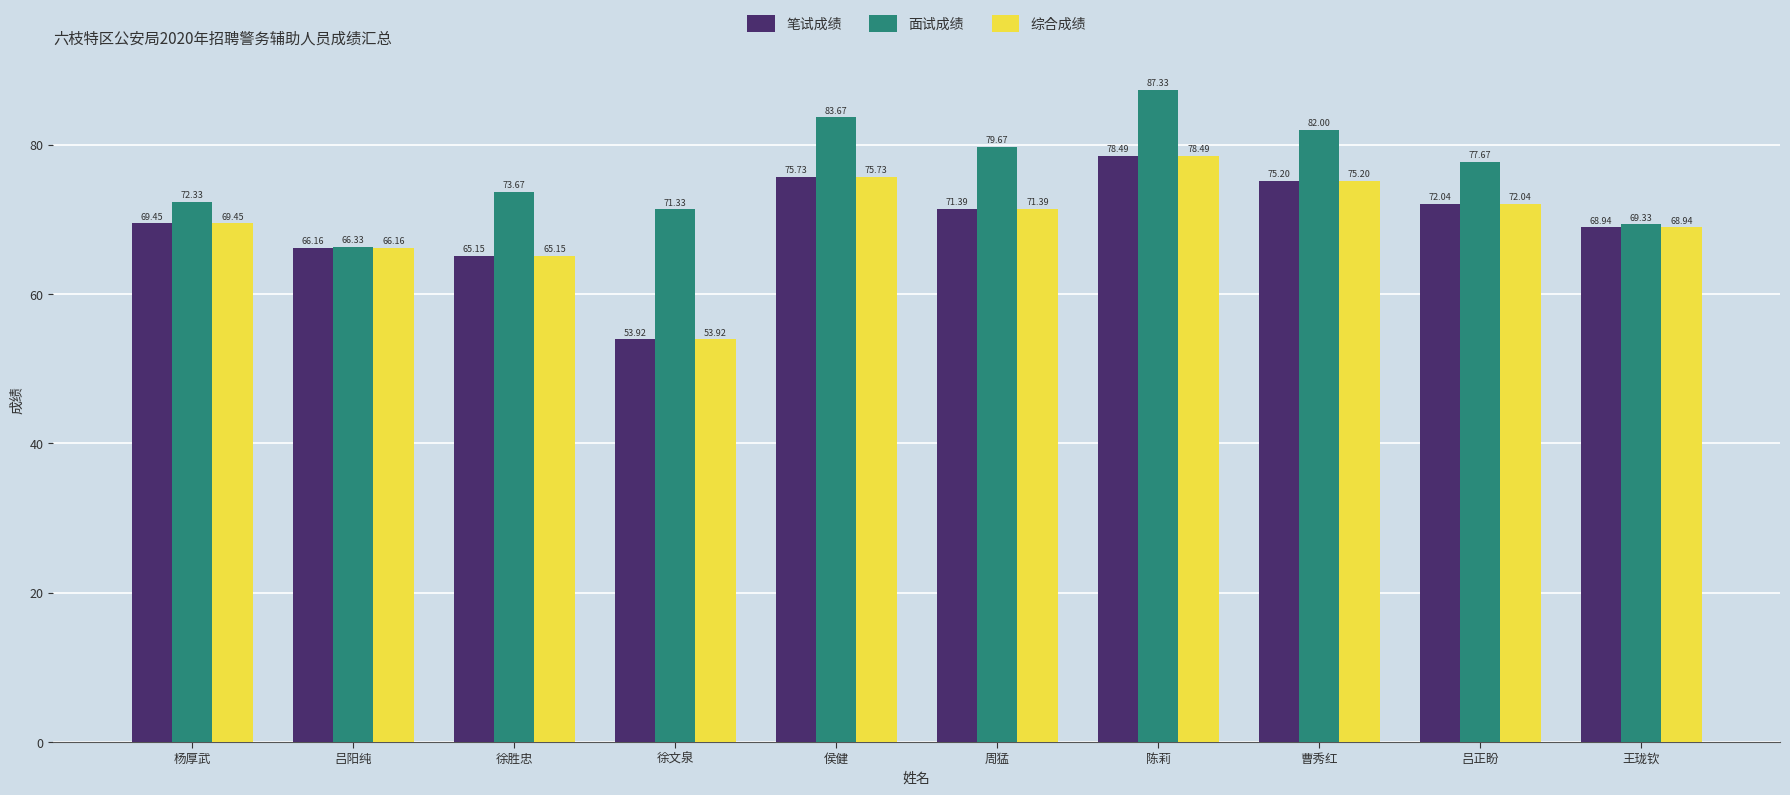

What is the average value of the 综合成绩 series?

69.6